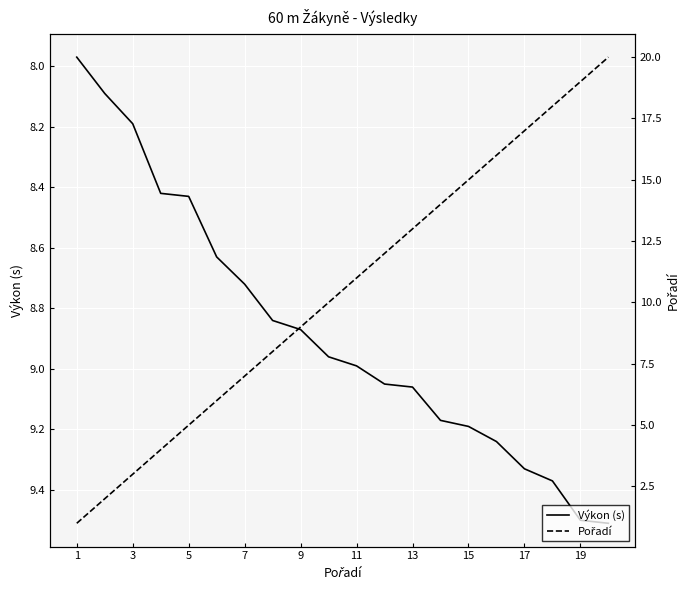

True or false: Pořadí has more than 0 points higher than both neighbors.

False